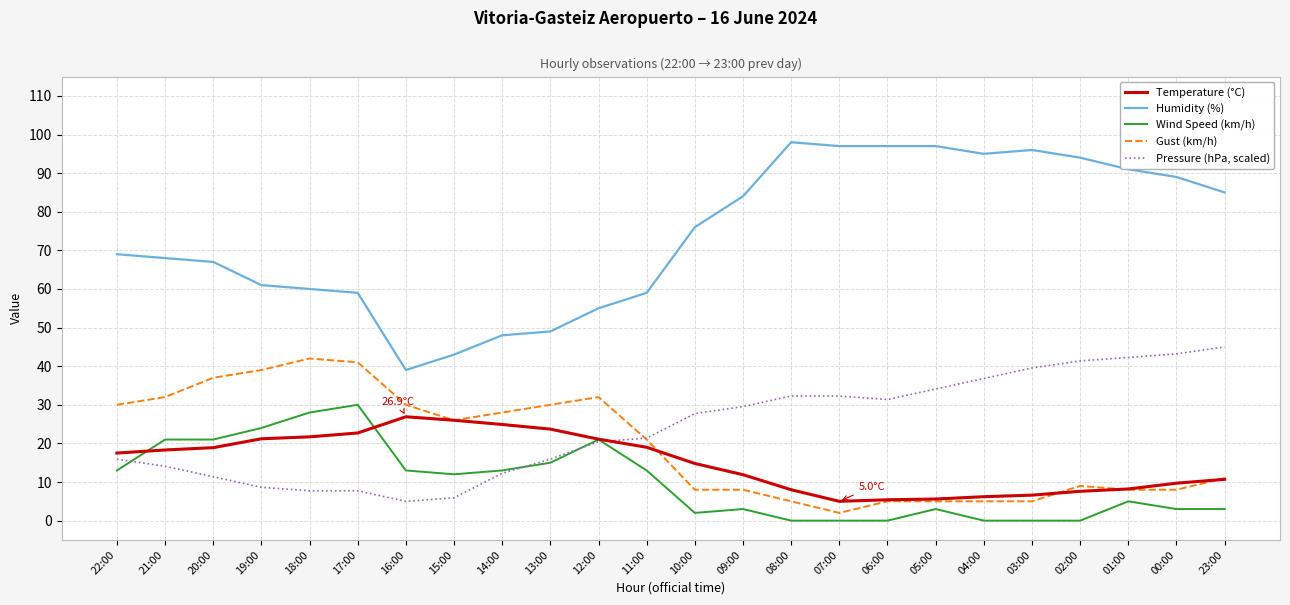

True or false: Gust (km/h) and Temperature (°C) intersect in this chart.

True